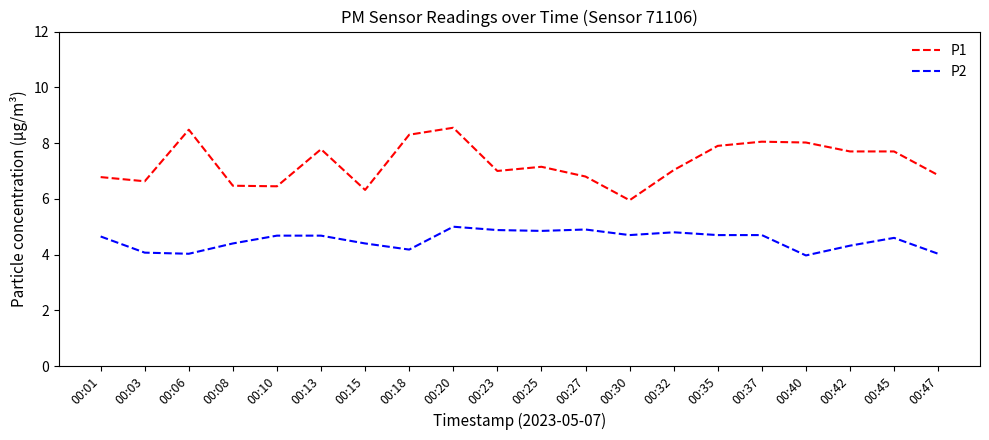

What is the sum of all P1 values?

145.9